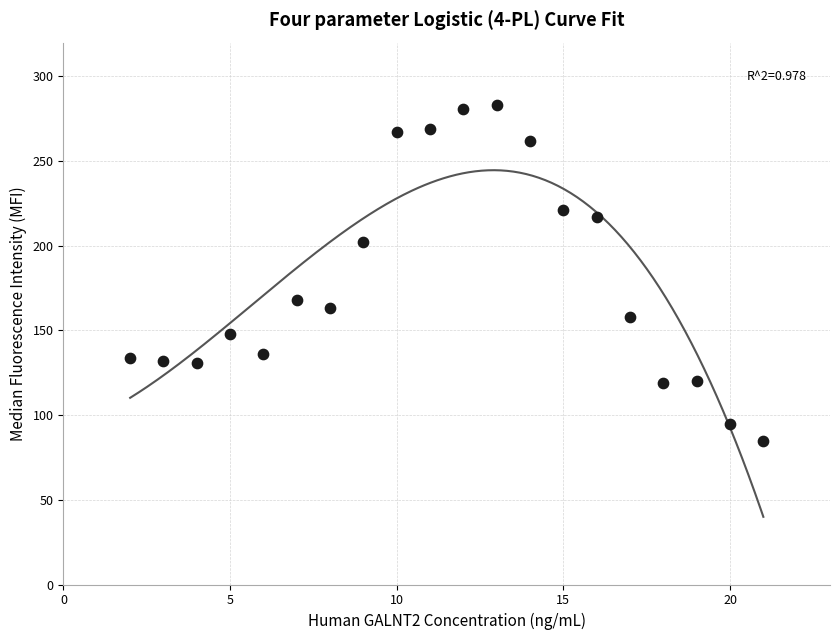

What is the range of X values (max minus min)?

19